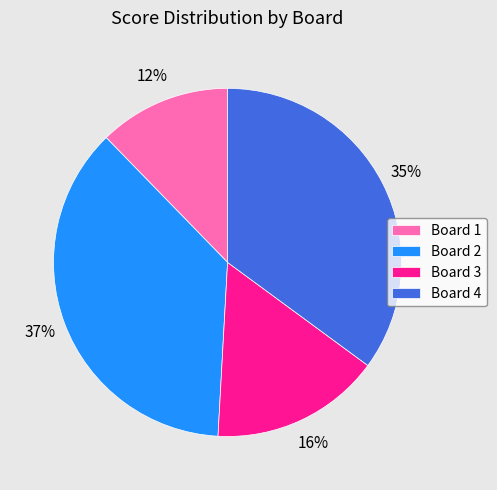

To the nearest percent, what is the difference between the Board 3 and Board 1 slice percentages?

4%